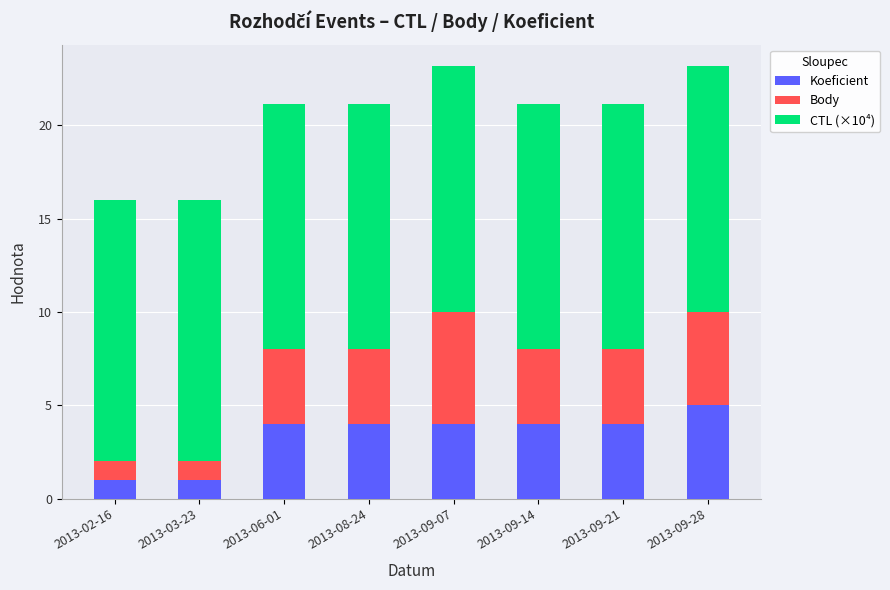

What is the average value of the Koeficient series?

3.4